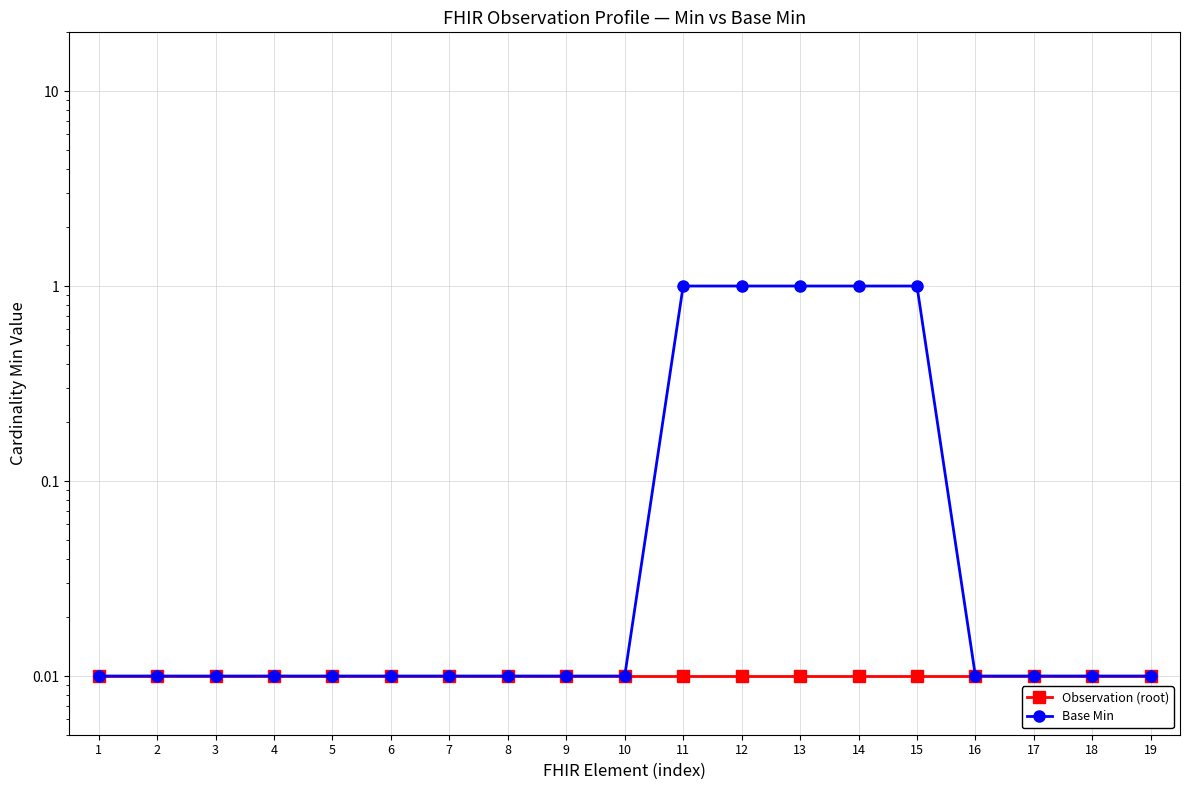

What is the average value of the Base Min series?

0.3